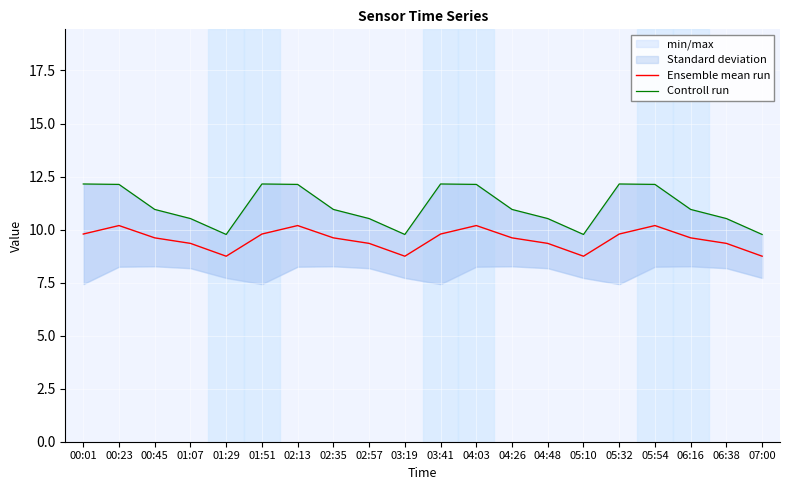

True or false: Ensemble mean run has a value of 14.5 at 05:10.

False